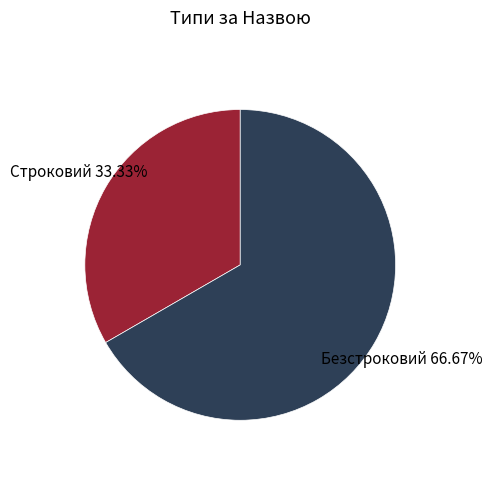

Rank the categories by value from lowest to highest.

Строковий, Безстроковий